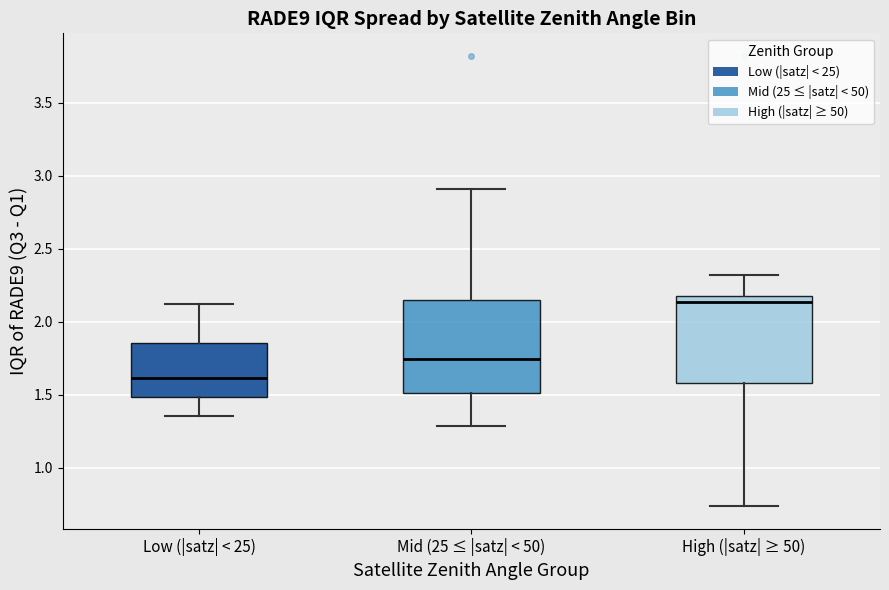

Reading left to right, transcribe this box plot: for each box, give where its median line is, the range the box spans, and where its two whiskers end, as read against the y-axis. The values are not printed on the chart, so give them approximately, as read against the axis.

Low (|satz| < 25): median 1.60, box 1.50 to 1.85, whiskers 1.35 to 2.10
Mid (25 ≤ |satz| < 50): median 1.75, box 1.50 to 2.15, whiskers 1.30 to 2.90
High (|satz| ≥ 50): median 2.15, box 1.60 to 2.20, whiskers 0.75 to 2.30